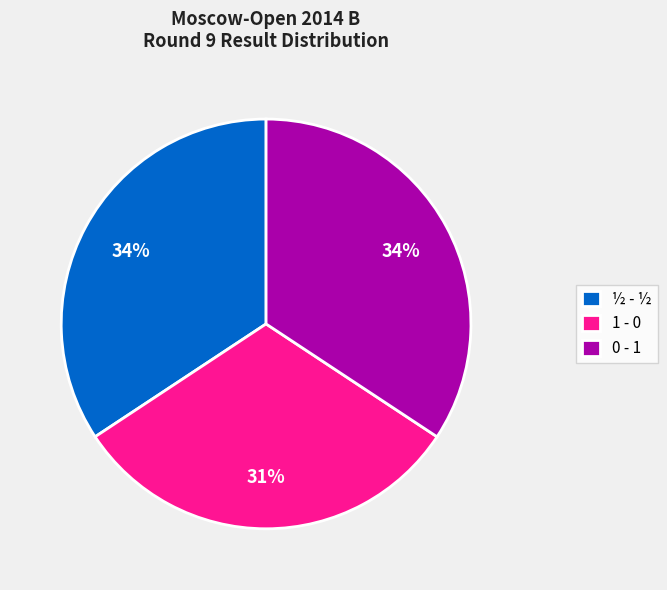

What percentage is the 1 - 0 slice, to the nearest percent?

31%